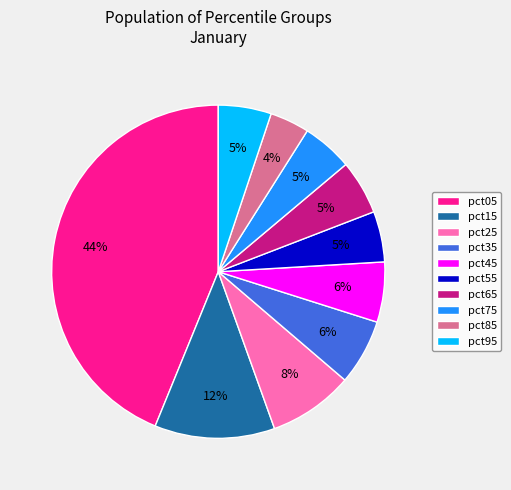

To the nearest percent, what is the difference between the largest and smallest slice percentages?

40%